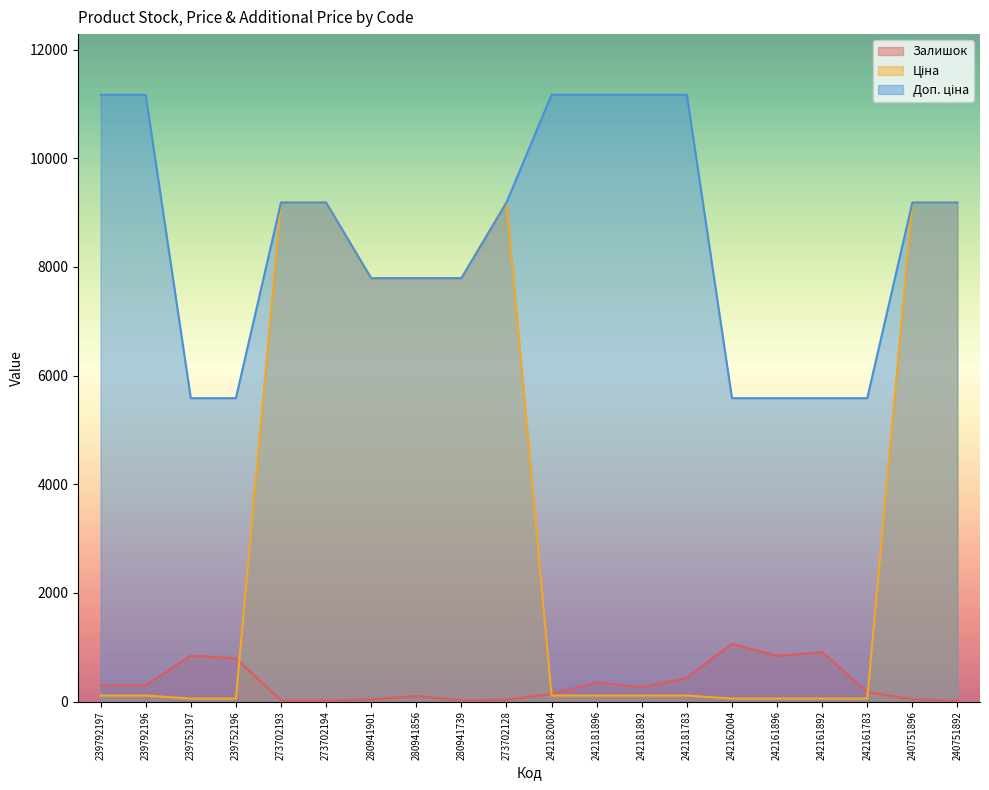

The Залишок series shows 446.1 at 242161896. True or false?

False